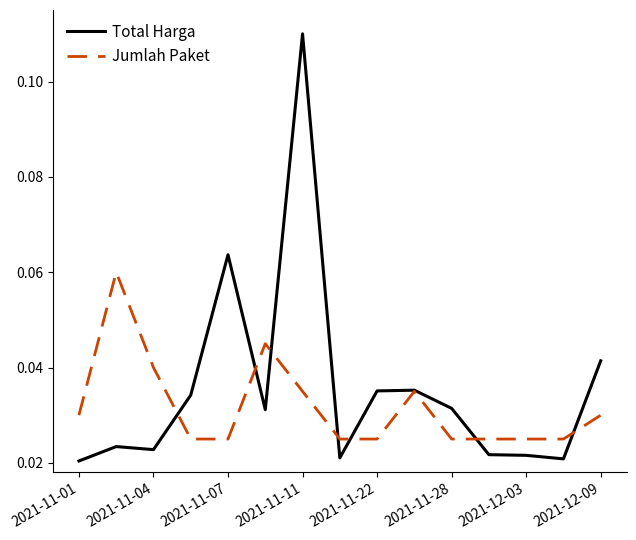

Which series has the largest total across all categories?

Total Harga